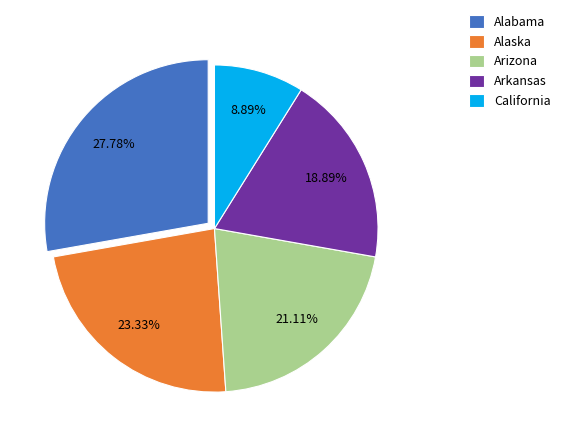

What is the largest slice in the pie chart?

Alabama